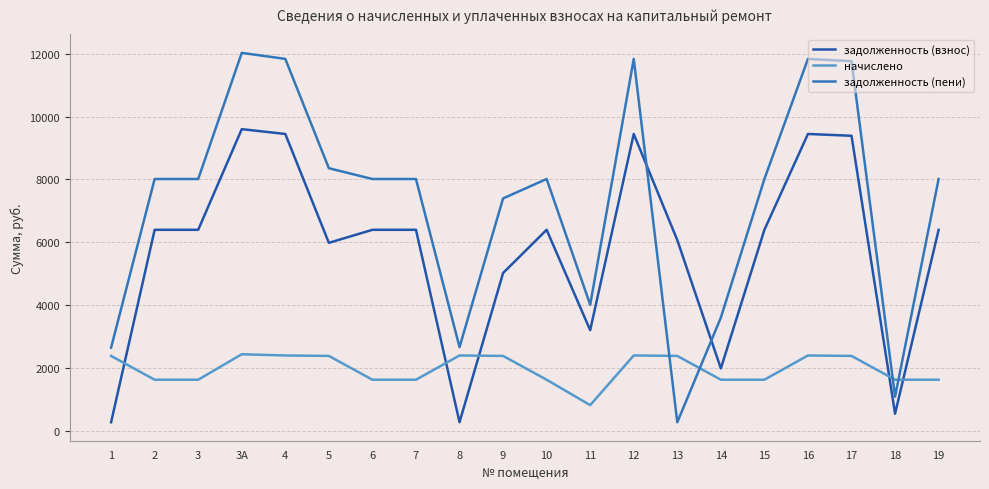

True or false: начислено has more than 1 points higher than both neighbors.

True